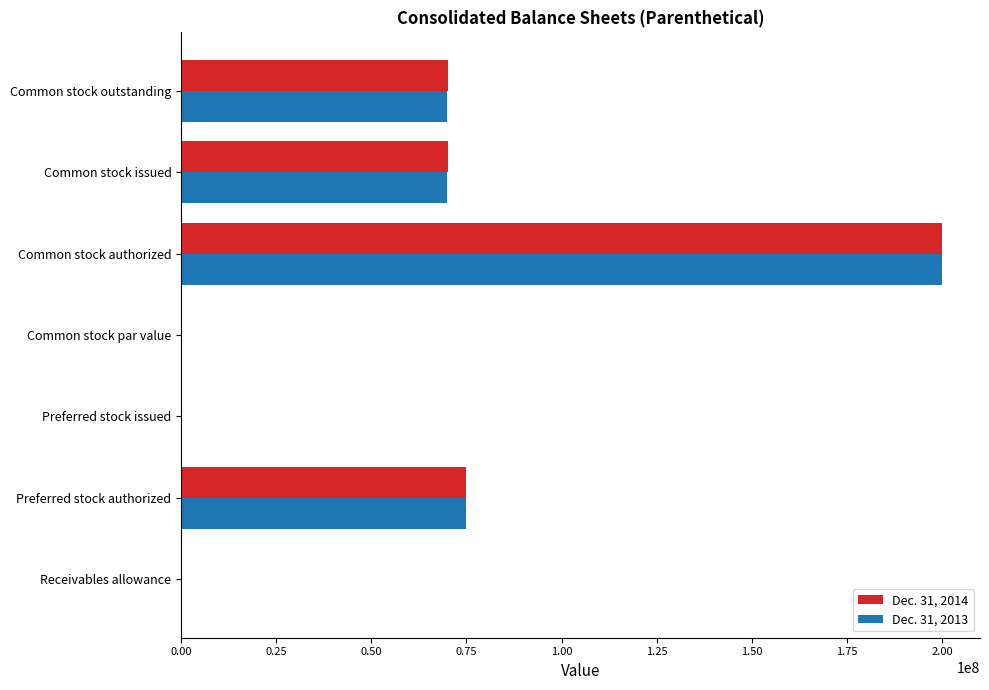

What are all the series names shown in the legend?

Dec. 31, 2014, Dec. 31, 2013